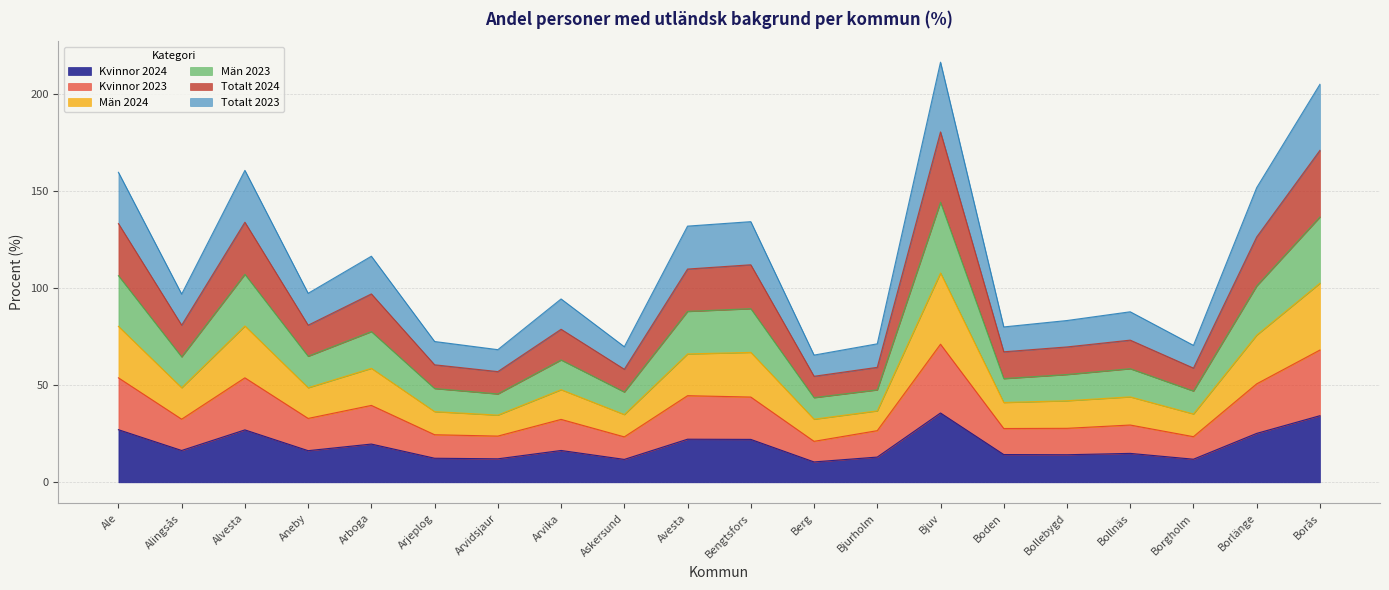

How many lines are shown in the chart?

6